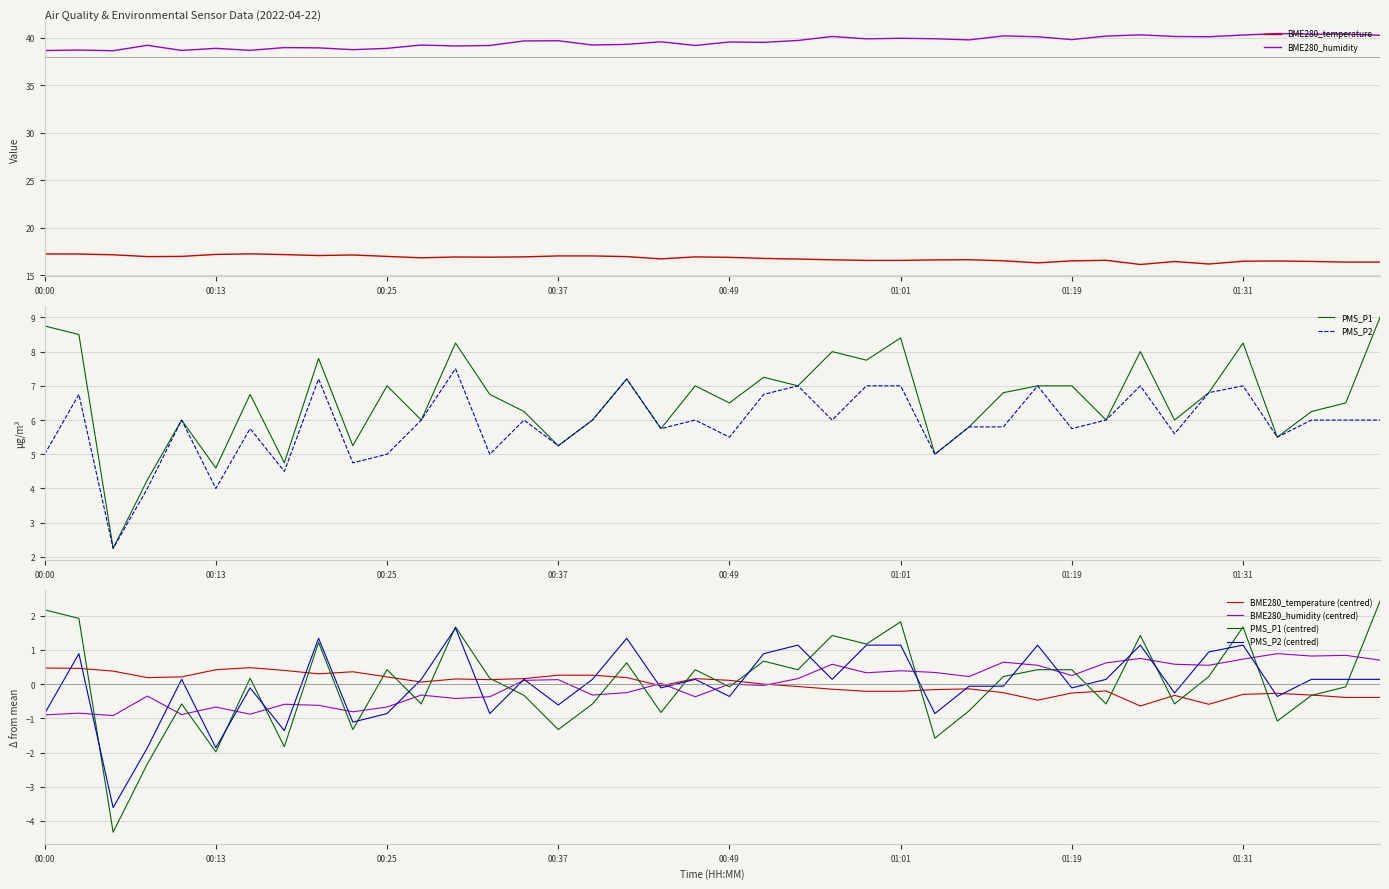

Between 00:37 and 01:39, which series saw the biggest shift?

PMS_P1